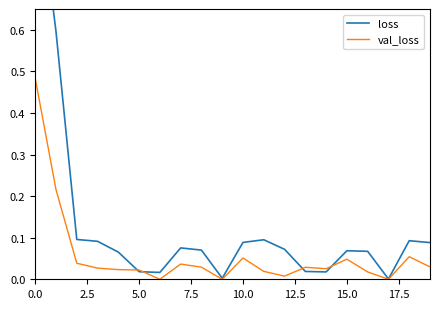

True or false: loss has more than 0 points higher than both neighbors.

True